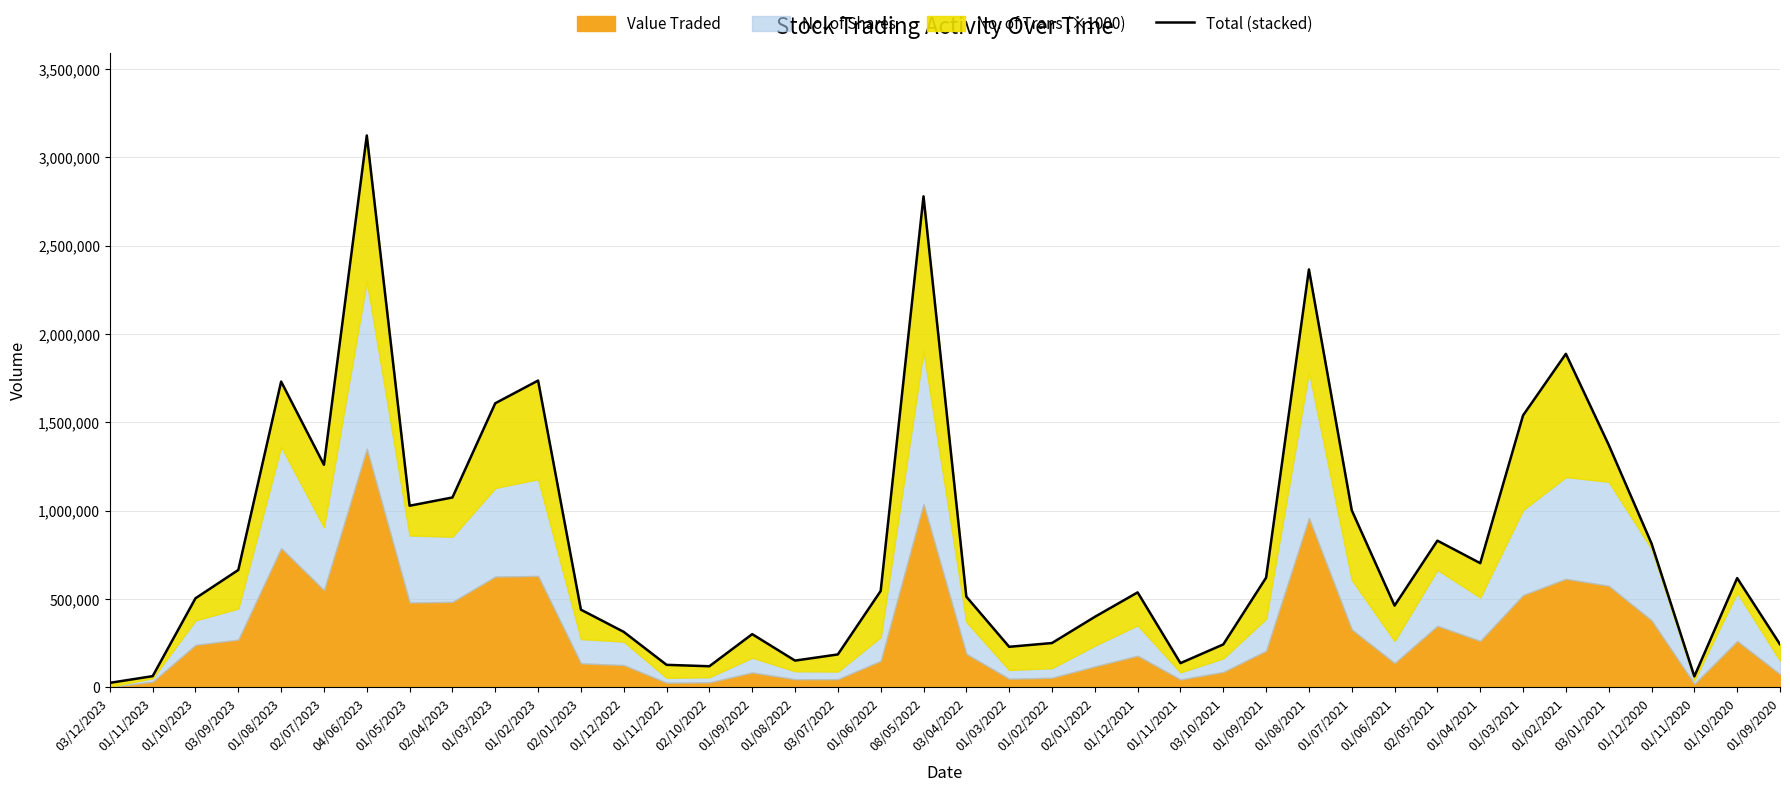

Is it true that the value at 01/09/2022 is 301771?

True